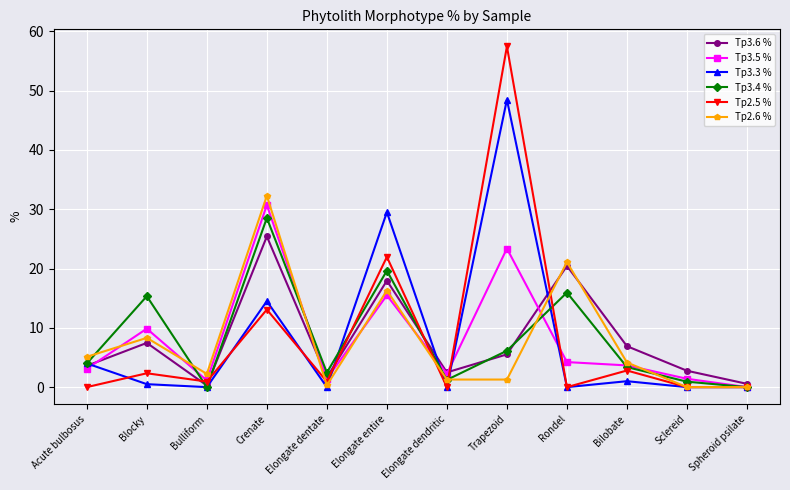

The Tp2.5 % series shows 8.2 at Crenate. True or false?

False